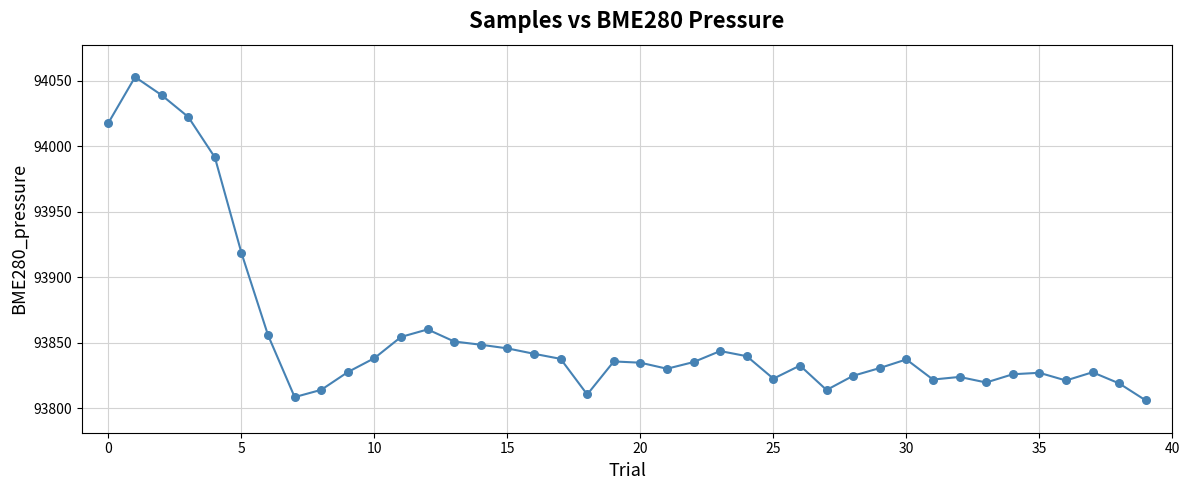

What is the smallest value displayed?

93805.9